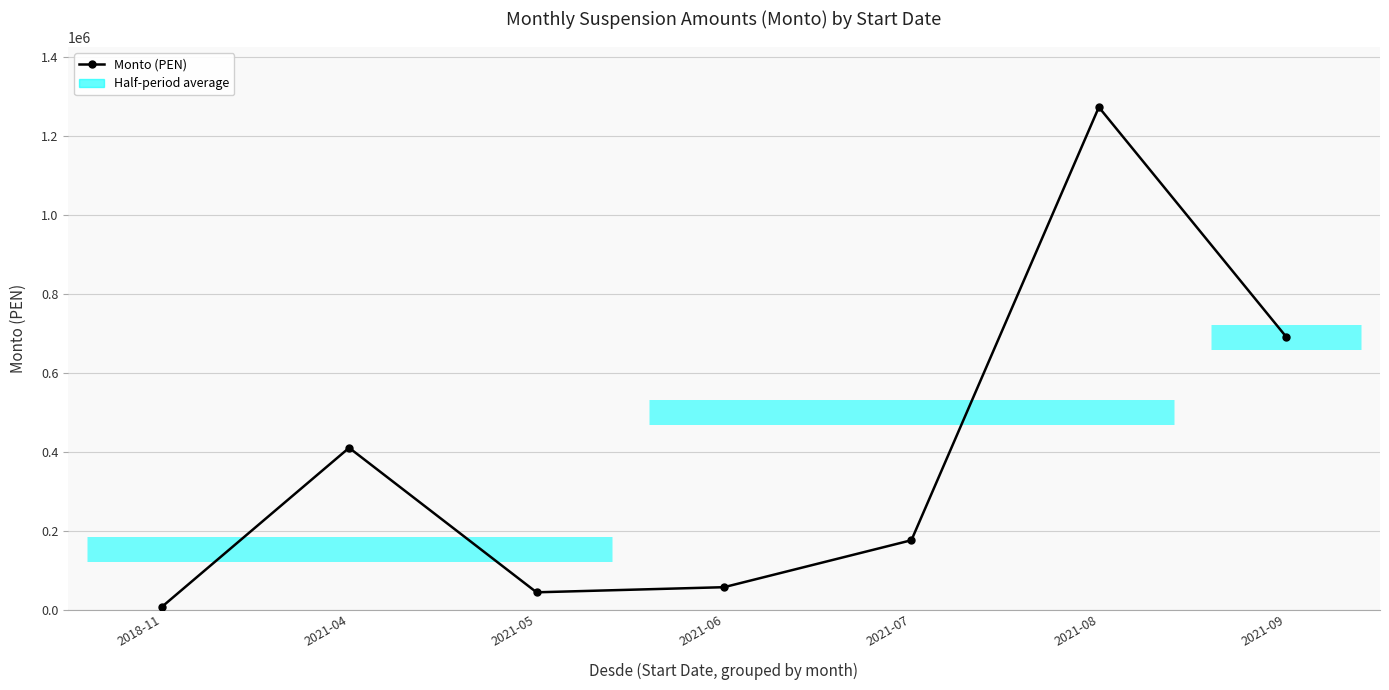

At which label does the data first exceed 175819?

2021-04